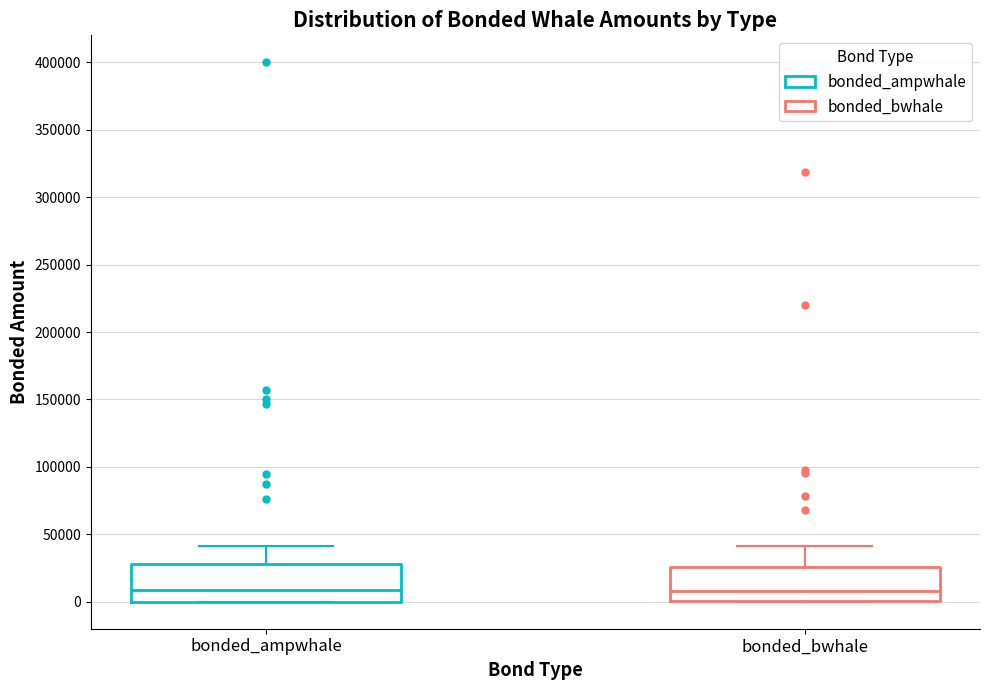

Reading left to right, transcribe this box plot: for each box, give where its median line is, the range the box spans, and where its two whiskers end, as read against the y-axis. The values are not printed on the chart, so give them approximately, as read against the axis.

bonded_ampwhale: median 10000, box 0 to 30000, whiskers 0 to 40000
bonded_bwhale: median 10000, box 0 to 25000, whiskers 0 to 40000